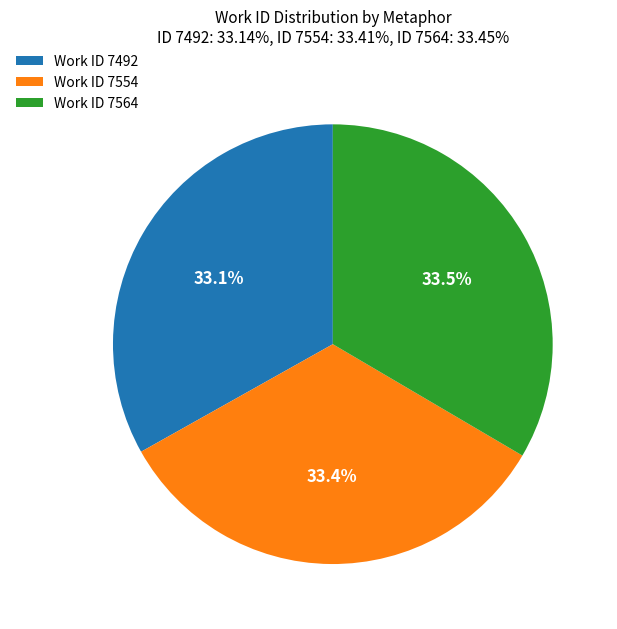

Is there any slice that represents more than half of the pie?

No